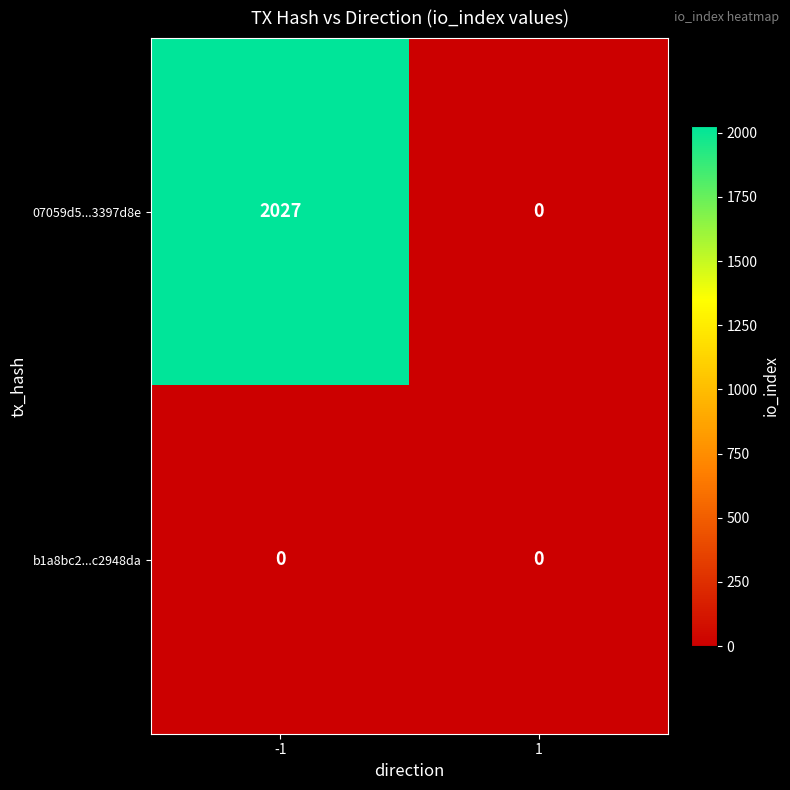

The value of b1a8bc2...c2948da at 1 is 0. True or false?

True